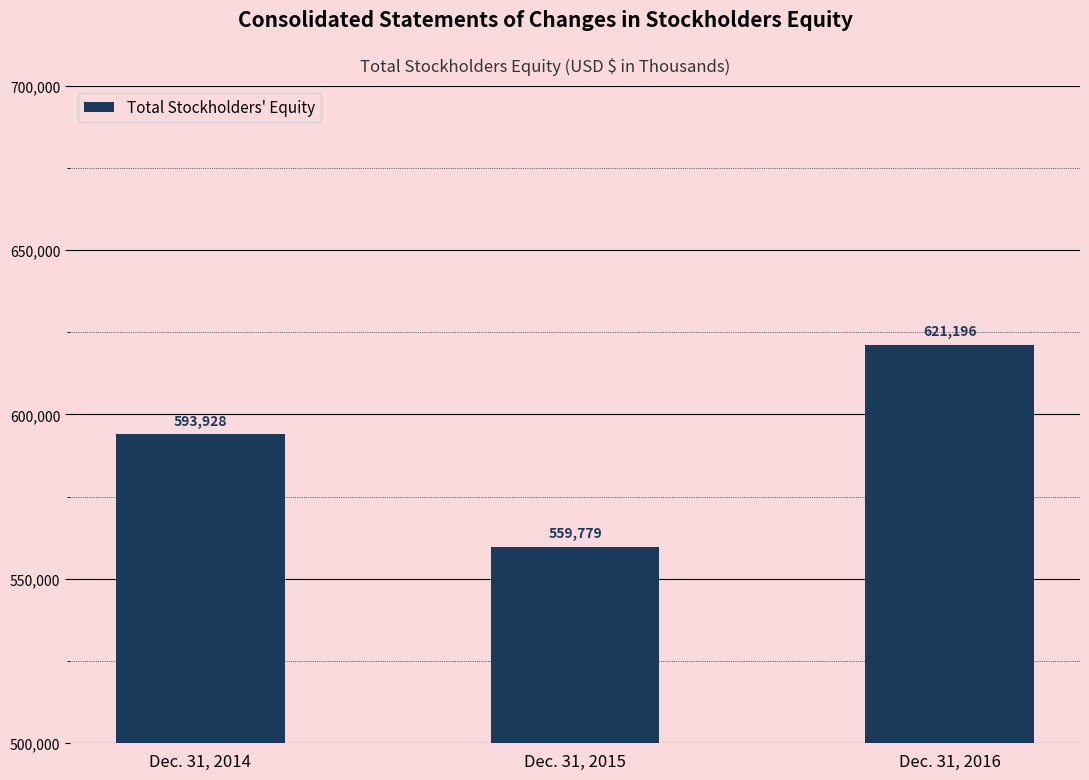

The chart shows a value of 952762 at Dec. 31, 2015. True or false?

False